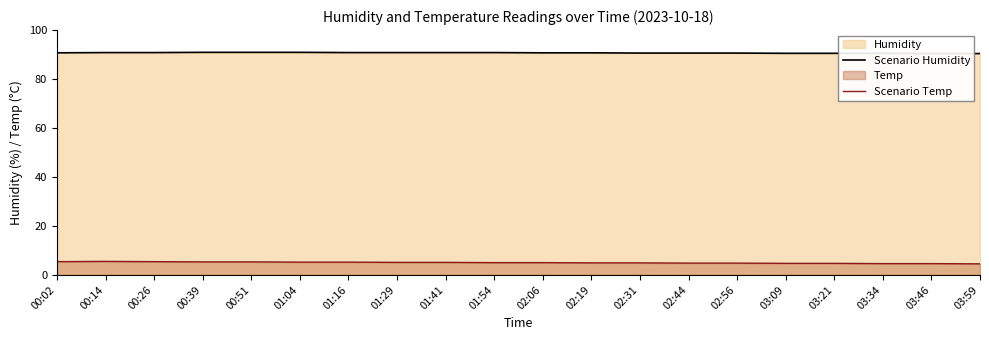

How many lines are shown in the chart?

2